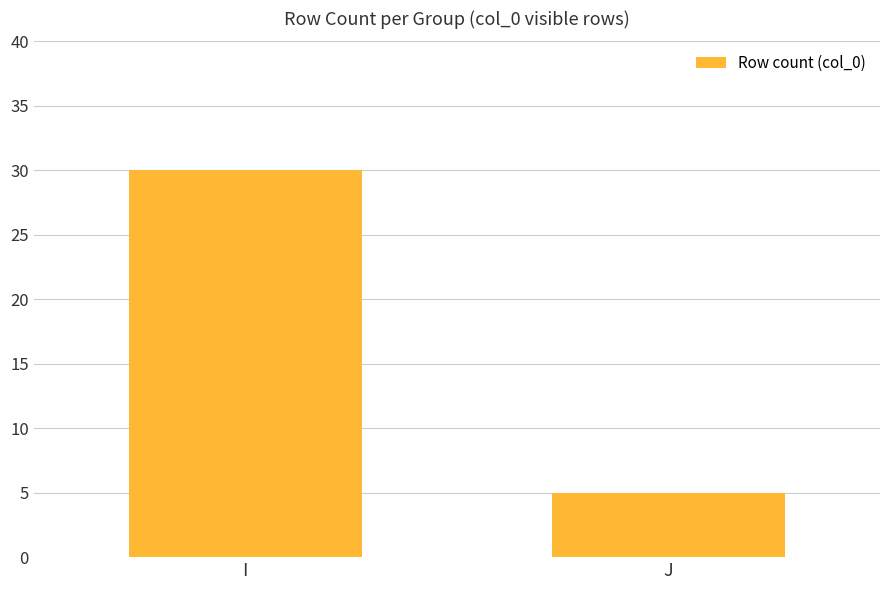

Which has a higher value, J or I?

I